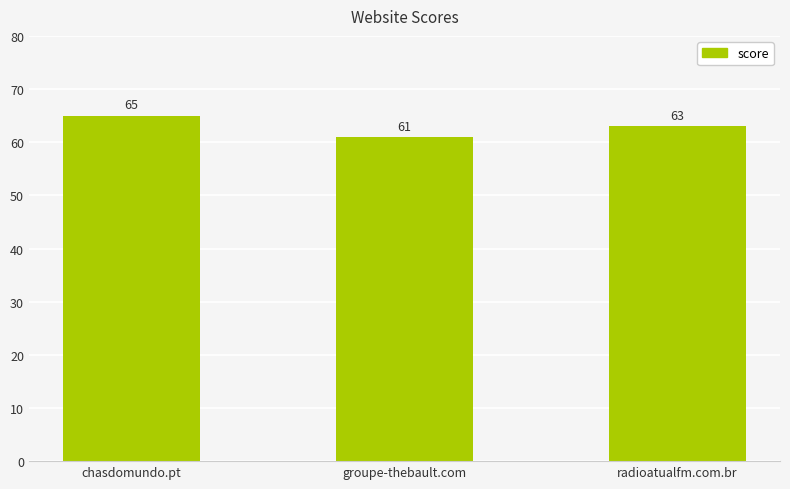

Which label corresponds to the largest value in the chart?

chasdomundo.pt